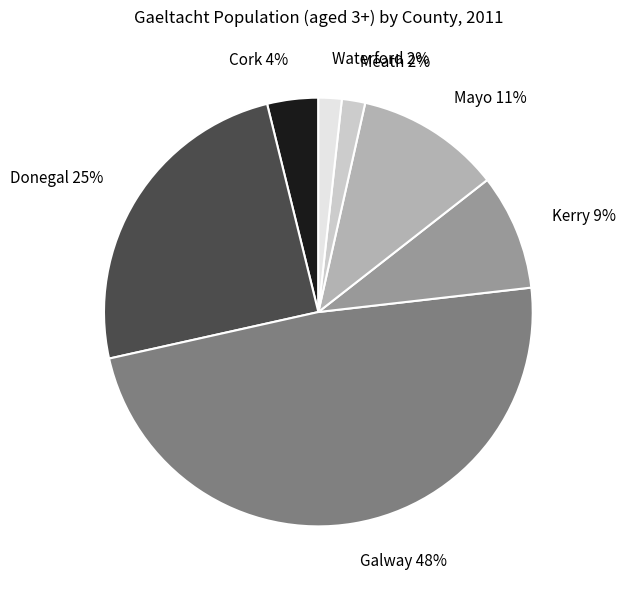

What is the largest slice in the pie chart?

Galway